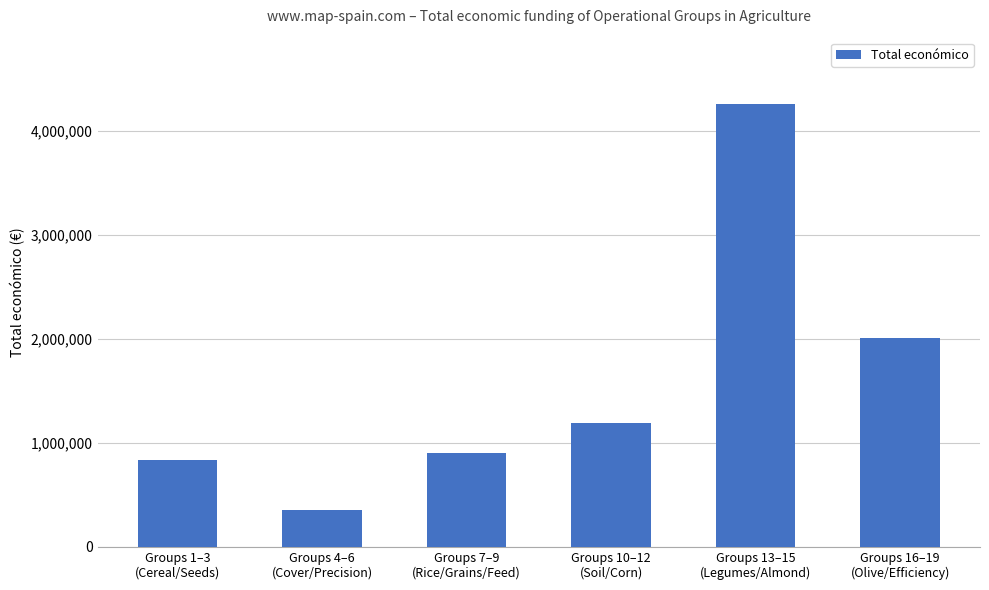

What is the difference between the values at Groups 16–19
(Olive/Efficiency) and Groups 4–6
(Cover/Precision)?

1655668